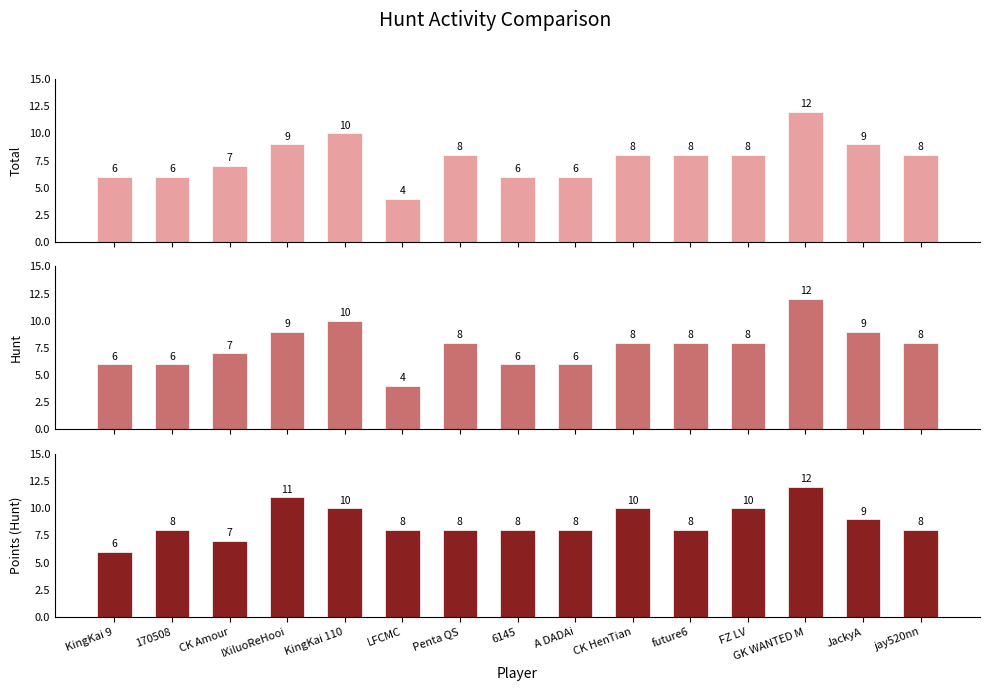

Reading left to right, transcribe all the data shown in this chart.

Total: KingKai 9=6	170508=6	CK Amour=7	IXiluoReHooi=9	KingKai 110=10	LFCMC=4	Penta QS=8	6145=6	A DADAi=6	CK HenTian=8	future6=8	FZ LV=8	GK WANTED M=12	JackyA=9	jay520nn=8
Hunt: KingKai 9=6	170508=6	CK Amour=7	IXiluoReHooi=9	KingKai 110=10	LFCMC=4	Penta QS=8	6145=6	A DADAi=6	CK HenTian=8	future6=8	FZ LV=8	GK WANTED M=12	JackyA=9	jay520nn=8
Points (Hunt): KingKai 9=6	170508=8	CK Amour=7	IXiluoReHooi=11	KingKai 110=10	LFCMC=8	Penta QS=8	6145=8	A DADAi=8	CK HenTian=10	future6=8	FZ LV=10	GK WANTED M=12	JackyA=9	jay520nn=8